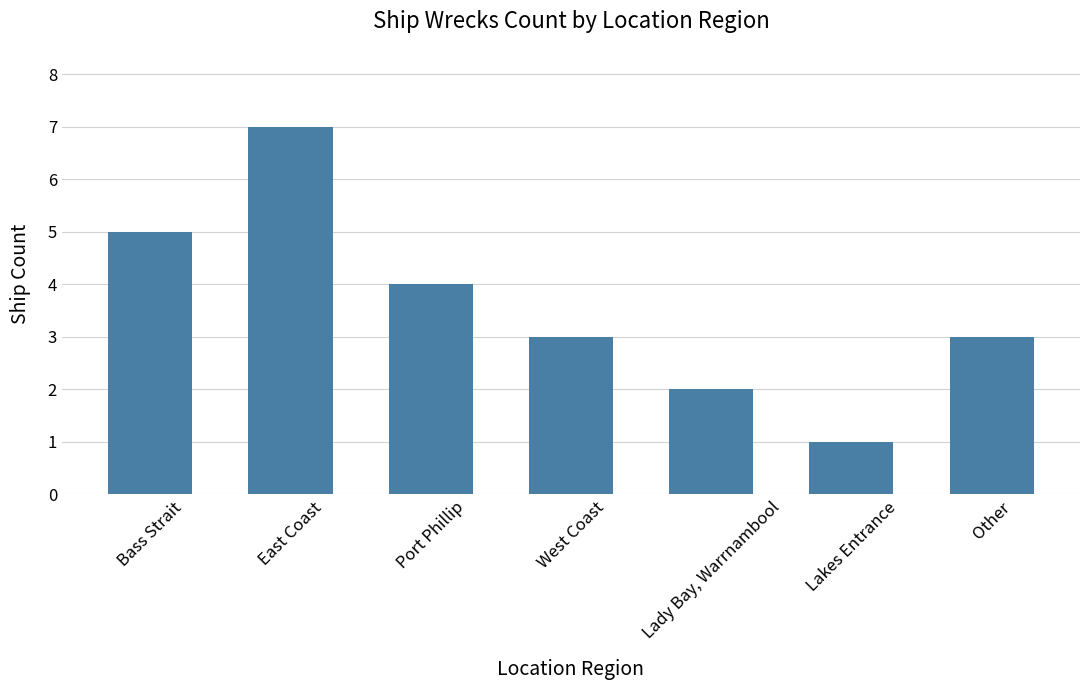

The chart shows a value of 5 at Bass Strait. True or false?

True